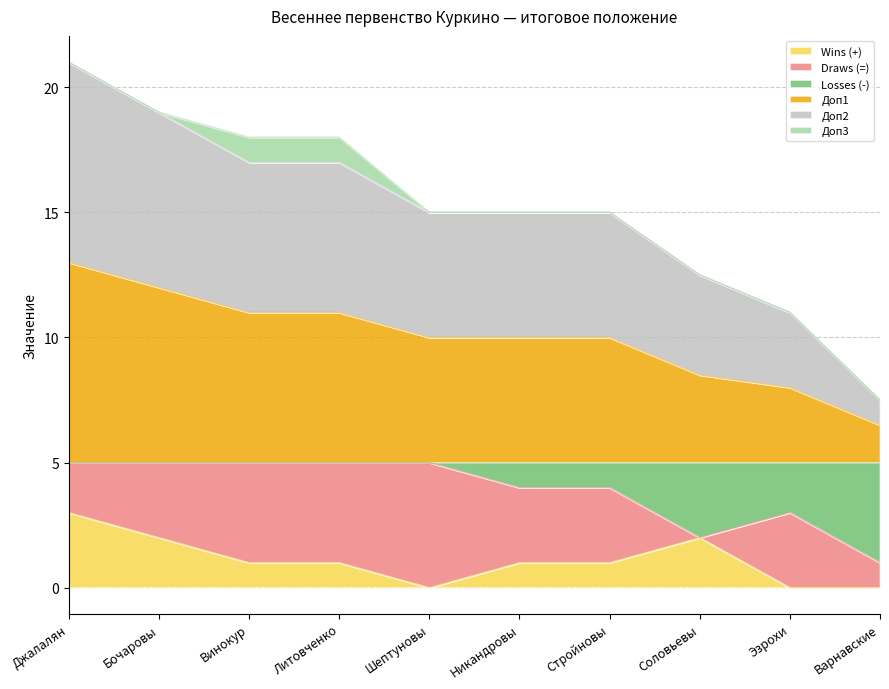

Between Джалалян and Никандровы, which is larger?

Джалалян